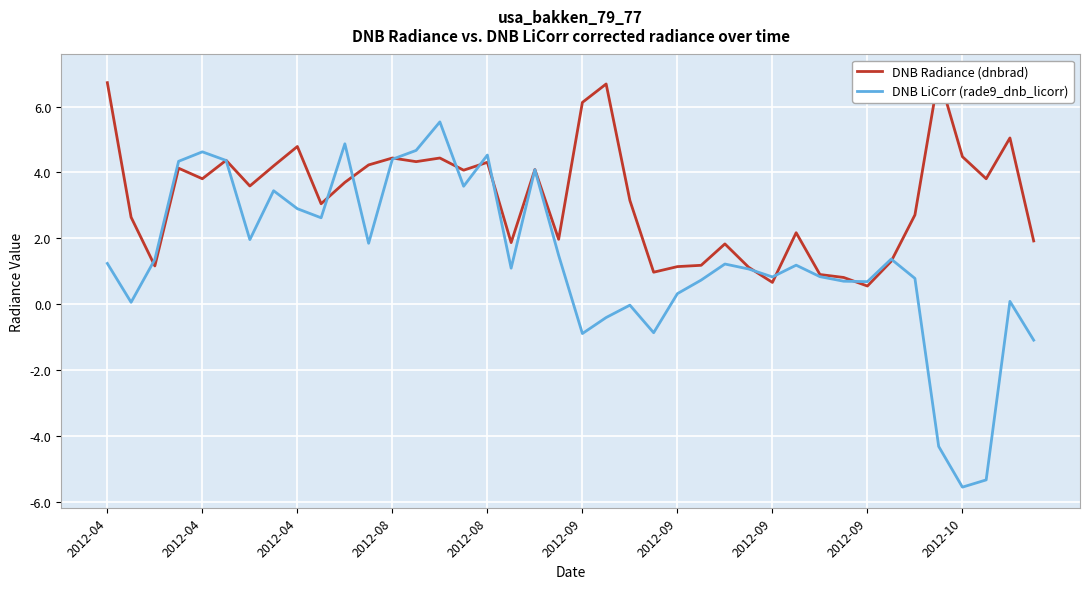

True or false: DNB LiCorr (rade9_dnb_licorr) has a value of -7.5 at 35.

False